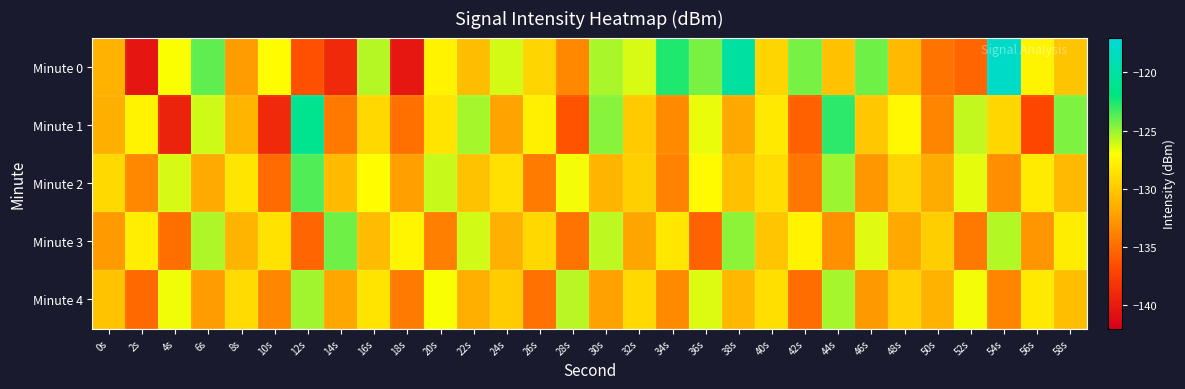

Reading left to right, what are all the values shown in this chart?

Minute 0: 0s=-131.2	2s=-140.4	4s=-126.9	6s=-123.9	8s=-132.4	10s=-127.1	12s=-136.4	14s=-138.9	16s=-125.6	18s=-140.2	20s=-127.7	22s=-130.7	24s=-126.2	26s=-129.3	28s=-133.5	30s=-125.3	32s=-126.3	34s=-122.6	36s=-124.4	38s=-120.1	40s=-129.4	42s=-124.3	44s=-130.5	46s=-124.2	48s=-130.8	50s=-134.6	52s=-135.3	54s=-117.9	56s=-127.6	58s=-130.2
Minute 1: 0s=-131.4	2s=-127.6	4s=-139.4	6s=-126.1	8s=-131.2	10s=-138.9	12s=-121.1	14s=-134.3	16s=-129.2	18s=-134.7	20s=-128.5	22s=-125.3	24s=-132.1	26s=-127.8	28s=-136.2	30s=-124.7	32s=-129.9	34s=-133.4	36s=-126.6	38s=-131.8	40s=-128.2	42s=-135.6	44s=-122.9	46s=-130.1	48s=-127.4	50s=-133.7	52s=-125.8	54s=-129.3	56s=-136.9	58s=-124.5
Minute 2: 0s=-129.1	2s=-133.5	4s=-126.2	6s=-131.7	8s=-128.4	10s=-135.0	12s=-123.6	14s=-130.8	16s=-127.1	18s=-132.3	20s=-125.9	22s=-130.4	24s=-128.7	26s=-134.1	28s=-126.8	30s=-131.2	32s=-129.6	34s=-133.8	36s=-127.3	38s=-130.5	40s=-128.9	42s=-134.4	44s=-125.1	46s=-132.7	48s=-129.4	50s=-131.6	52s=-126.5	54s=-133.2	56s=-128.1	58s=-130.9
Minute 3: 0s=-132.5	2s=-127.9	4s=-134.8	6s=-125.4	8s=-131.1	10s=-128.6	12s=-135.3	14s=-124.2	16s=-130.7	18s=-127.5	20s=-133.9	22s=-126.1	24s=-131.4	26s=-129.2	28s=-134.6	30s=-125.7	32s=-132.0	34s=-128.3	36s=-135.5	38s=-124.8	40s=-130.2	42s=-127.6	44s=-133.1	46s=-126.4	48s=-131.8	50s=-129.7	52s=-134.3	54s=-125.5	56s=-132.8	58s=-128.0
Minute 4: 0s=-130.3	2s=-135.1	4s=-126.7	6s=-132.4	8s=-129.0	10s=-133.6	12s=-125.2	14s=-131.9	16s=-128.5	18s=-134.2	20s=-126.9	22s=-131.5	24s=-129.8	26s=-134.7	28s=-125.6	30s=-132.2	32s=-129.1	34s=-133.4	36s=-126.3	38s=-131.0	40s=-128.8	42s=-134.9	44s=-125.3	46s=-132.6	48s=-129.5	50s=-131.3	52s=-126.8	54s=-133.7	56s=-128.2	58s=-130.6